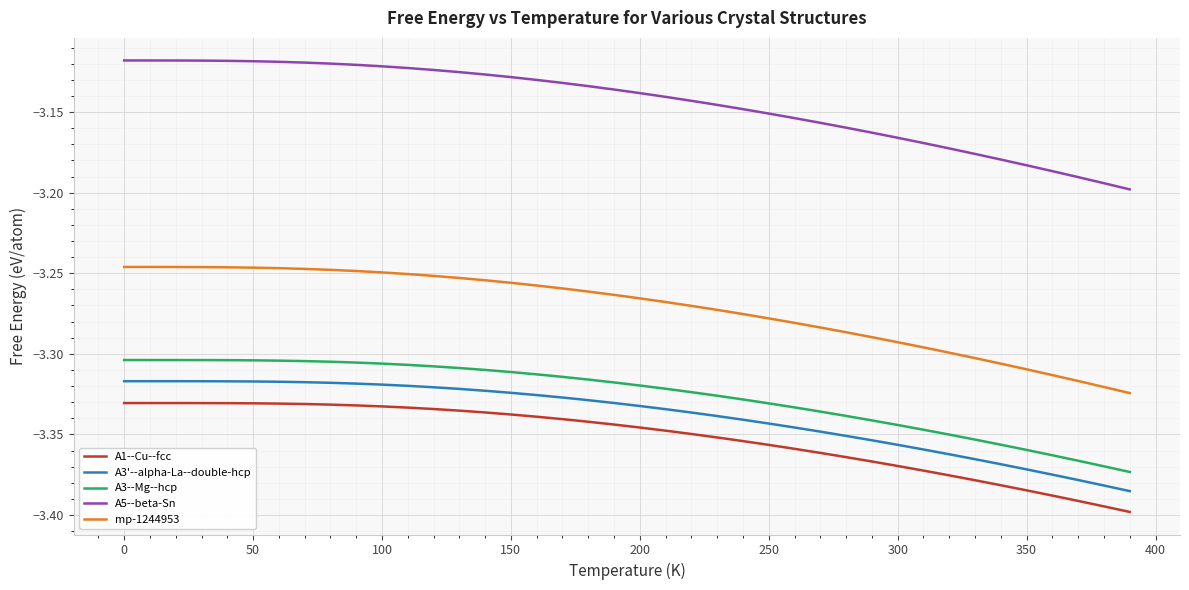

How many lines are shown in the chart?

5